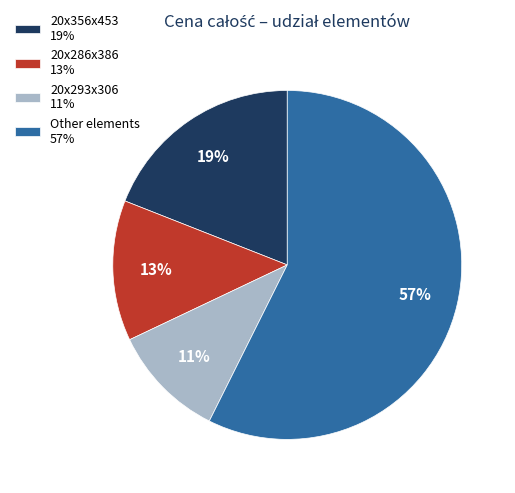

To the nearest percent, what is the difference between the Other elements 57% and 20x356x453 19% slice percentages?

38%